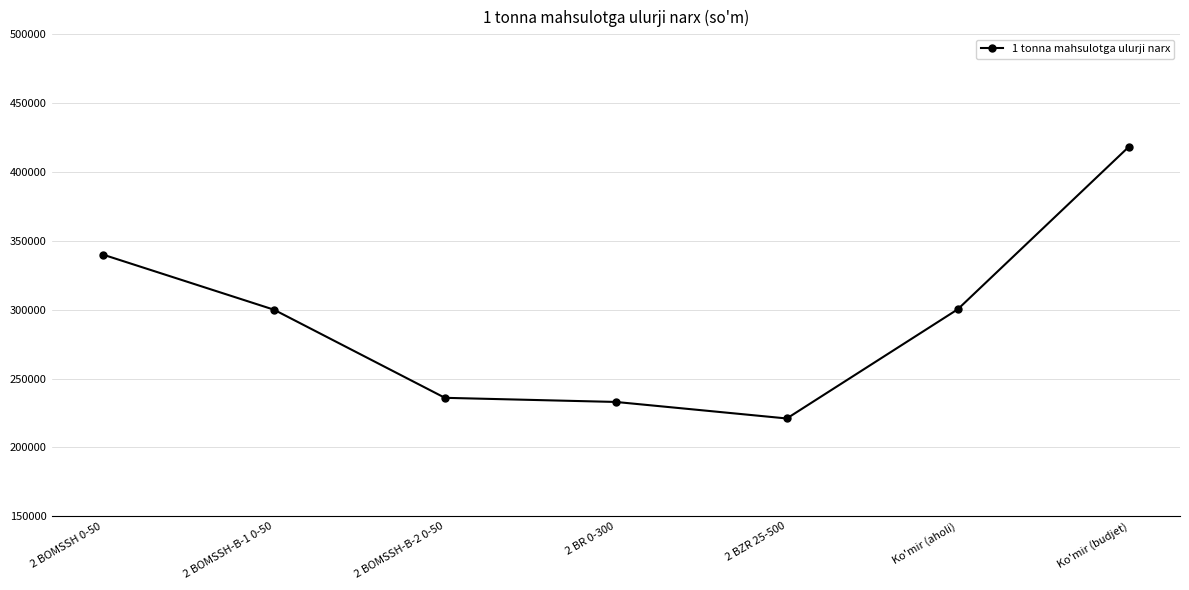

What is the difference between the maximum and minimum values?

197245